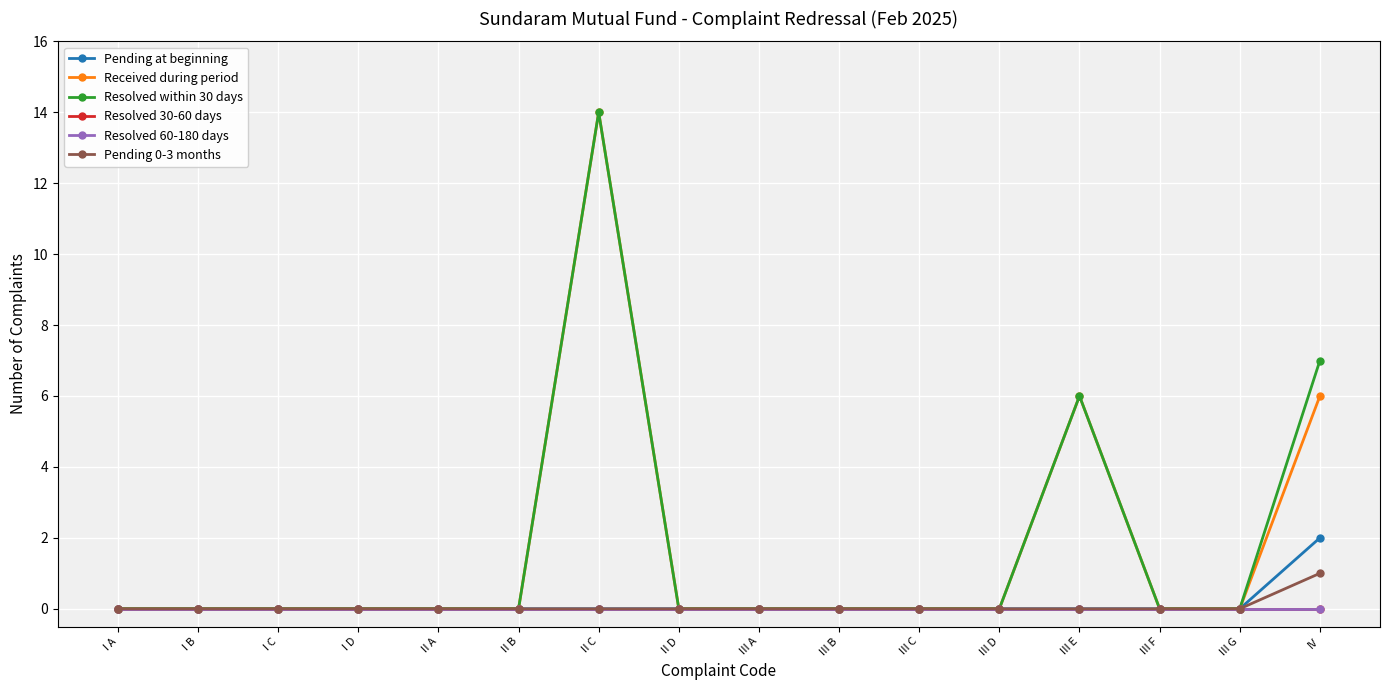

Reading left to right, what are all the values shown in this chart?

Pending at beginning: 0	0	0	0	0	0	0	0	0	0	0	0	0	0	0	2
Received during period: 0	0	0	0	0	0	14	0	0	0	0	0	6	0	0	6
Resolved within 30 days: 0	0	0	0	0	0	14	0	0	0	0	0	6	0	0	7
Resolved 30-60 days: 0	0	0	0	0	0	0	0	0	0	0	0	0	0	0	0
Resolved 60-180 days: 0	0	0	0	0	0	0	0	0	0	0	0	0	0	0	0
Pending 0-3 months: 0	0	0	0	0	0	0	0	0	0	0	0	0	0	0	1